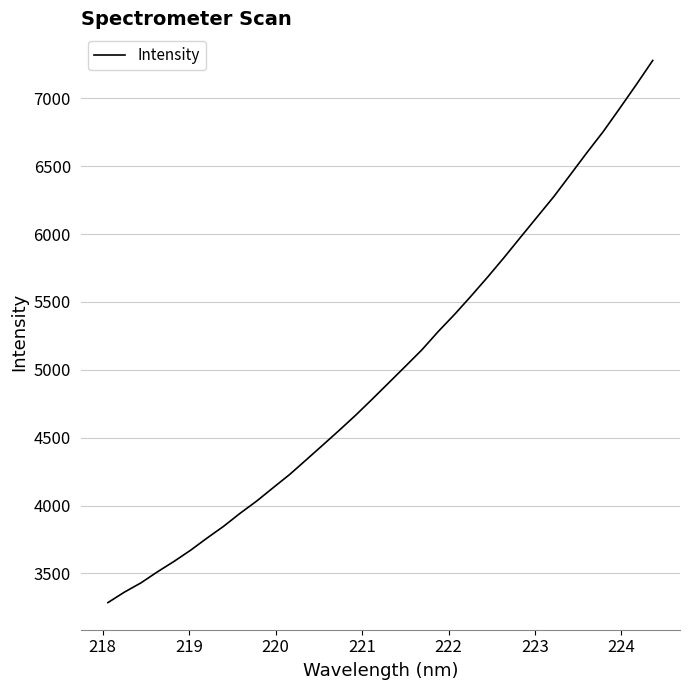

What is the maximum value shown in the chart?

7280.4